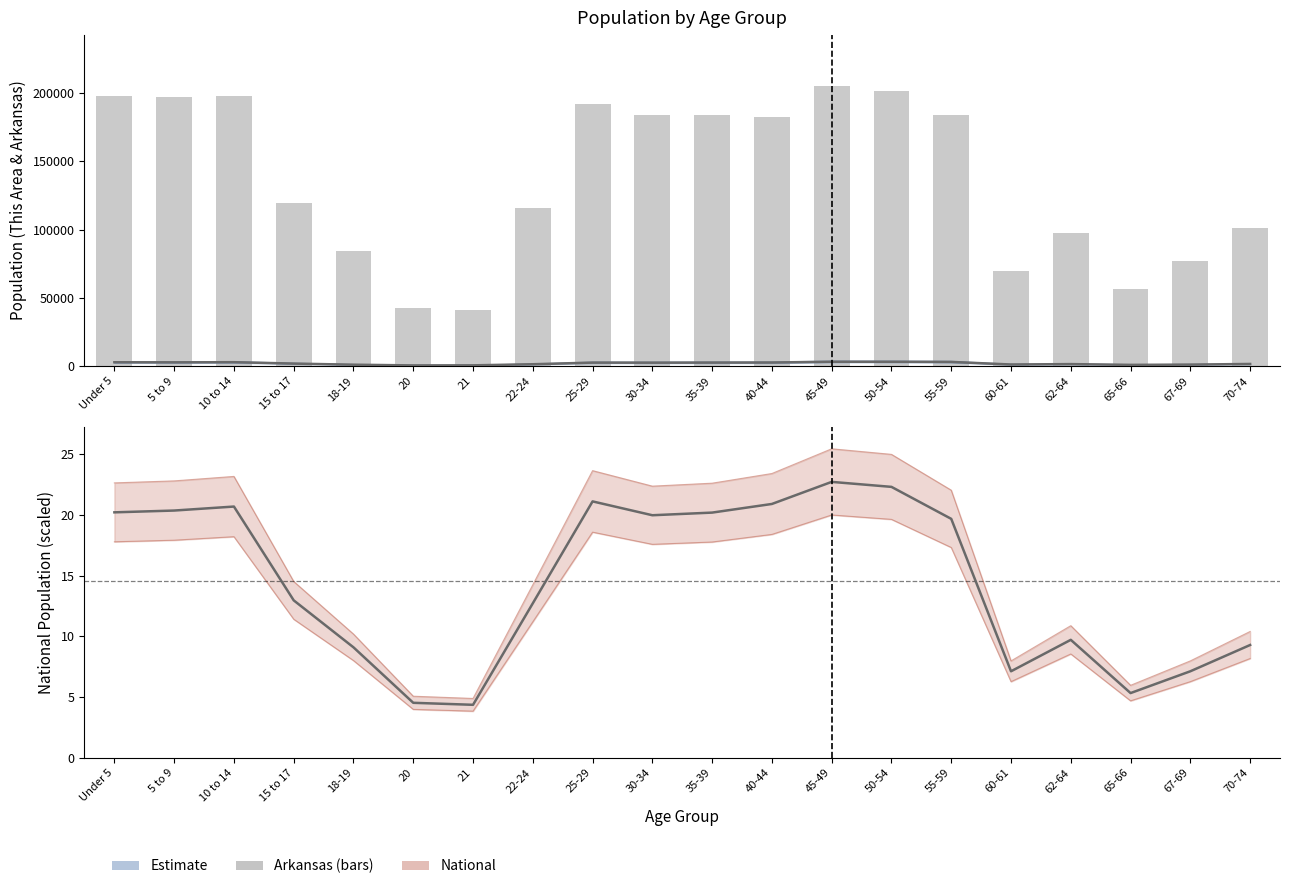

What is the sum of all This Area values?

38556.0